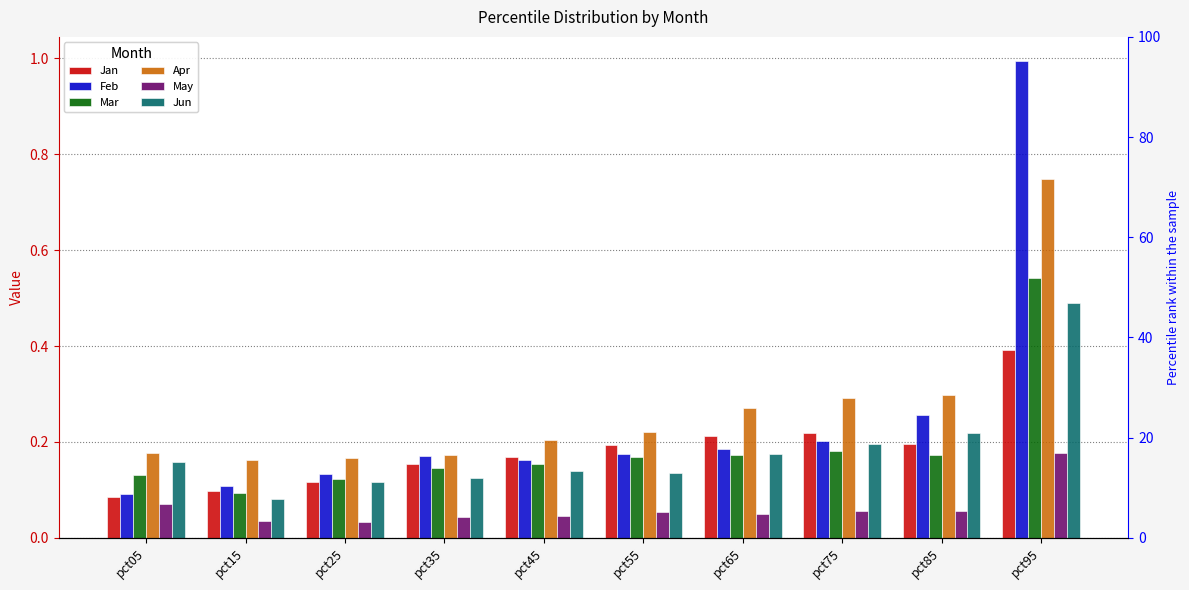

What is the difference between the highest and lowest values at pct05?

0.1